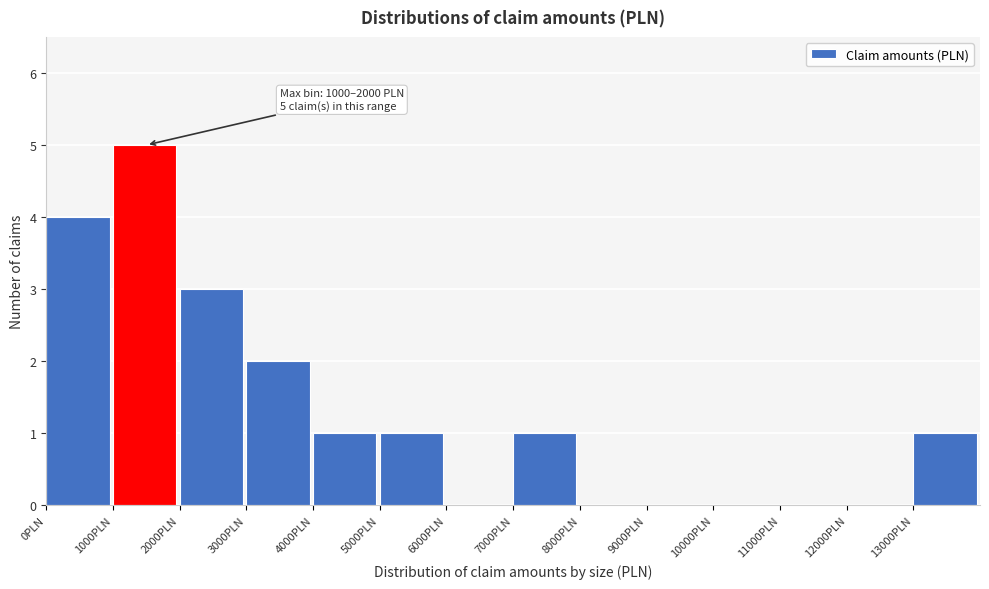

Over which range of the x-axis is the bar tallest?

1000 to 2000